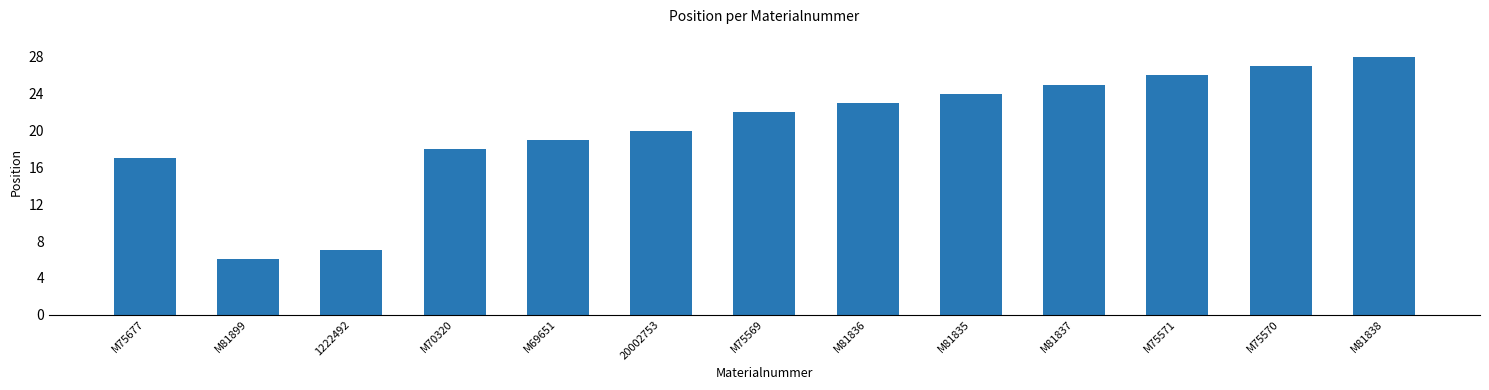

Which label corresponds to the smallest value in the chart?

M81899